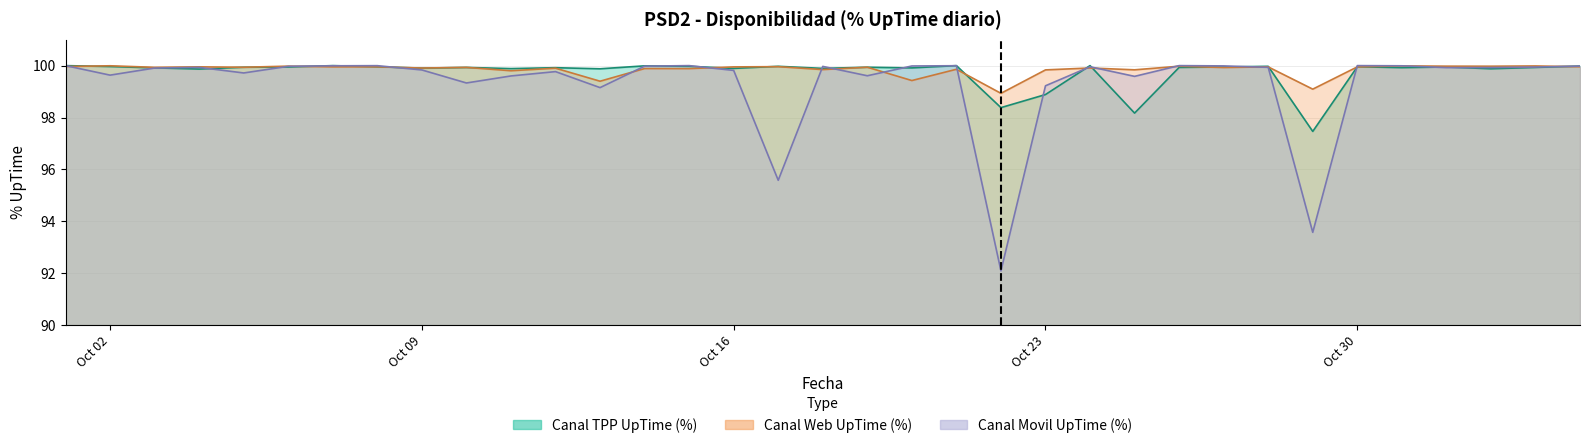

Where does the Canal Movil UpTime (%) series first go above 99?

2023-10-01